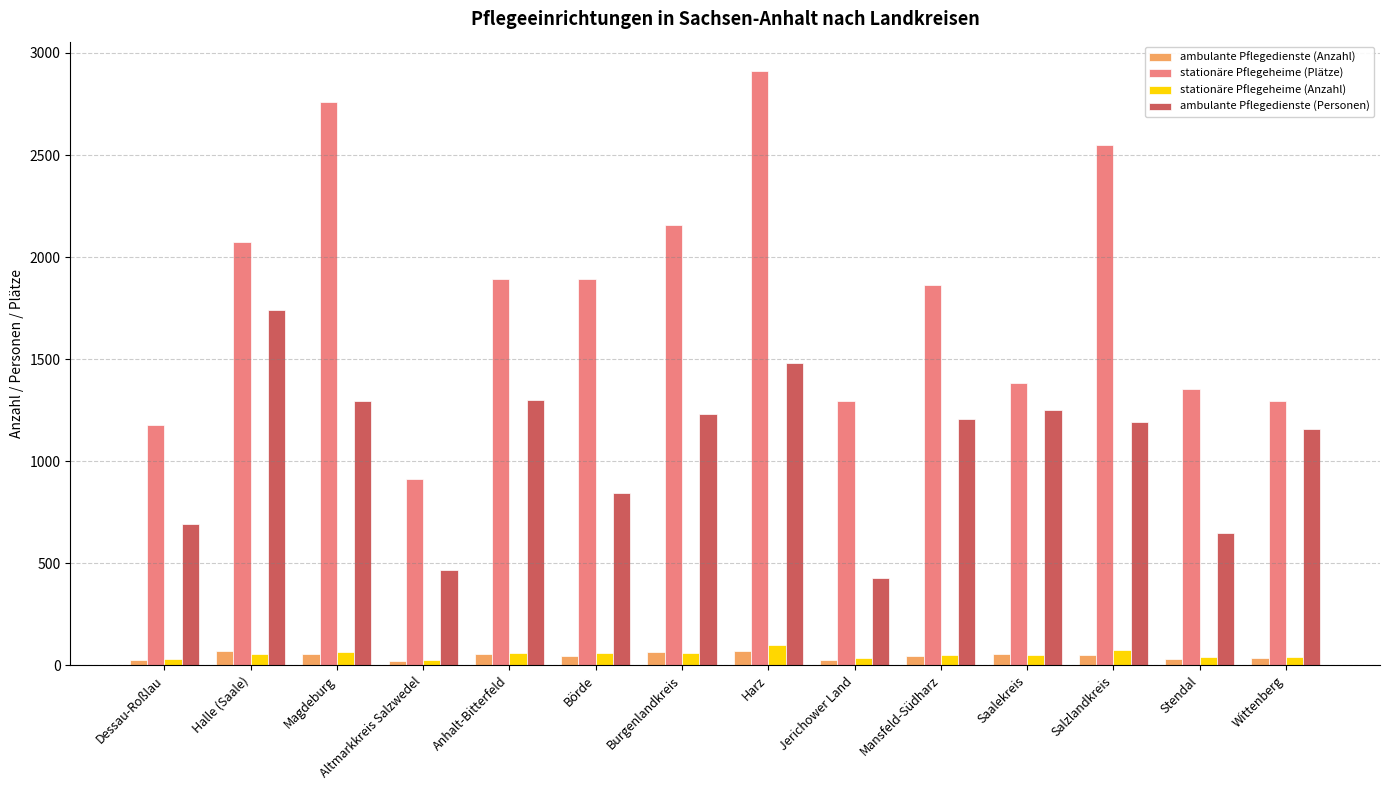

What is the difference between the maximum and second lowest values in the stationäre Pflegeheime (Plätze) series?

1732